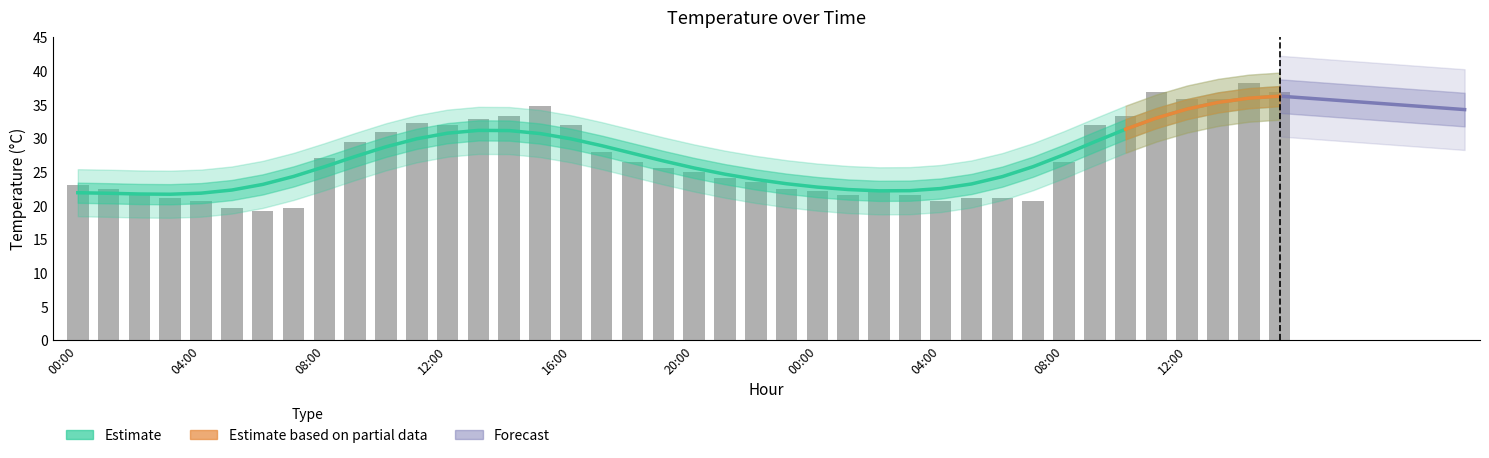

How many data points are above 25?

20